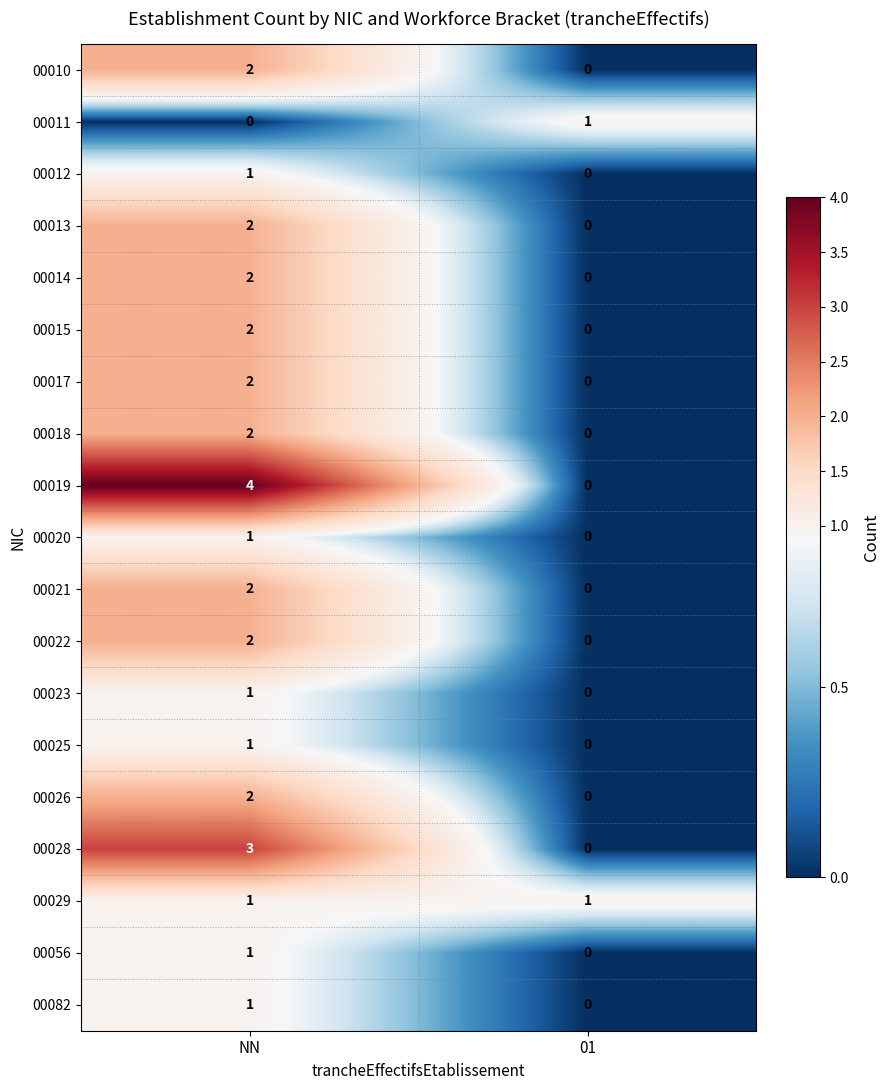

Which series has the widest spread of values?

00019